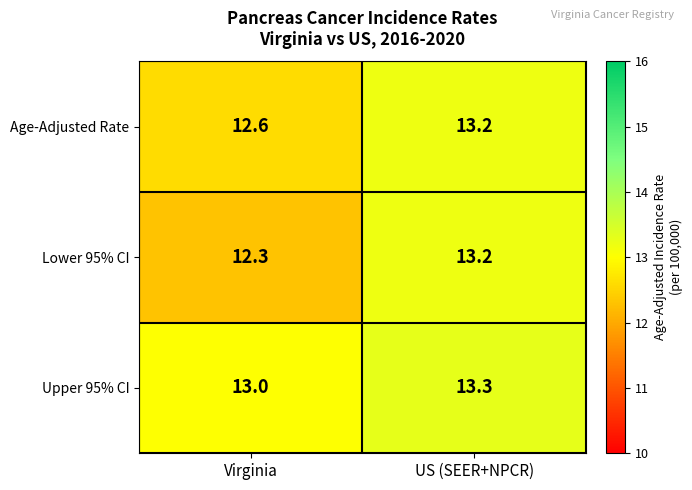

Between Virginia and US (SEER+NPCR), which series saw the biggest shift?

Lower 95% CI